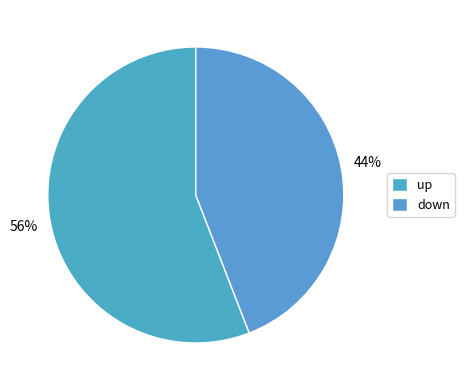

Which category accounts for the majority?

up